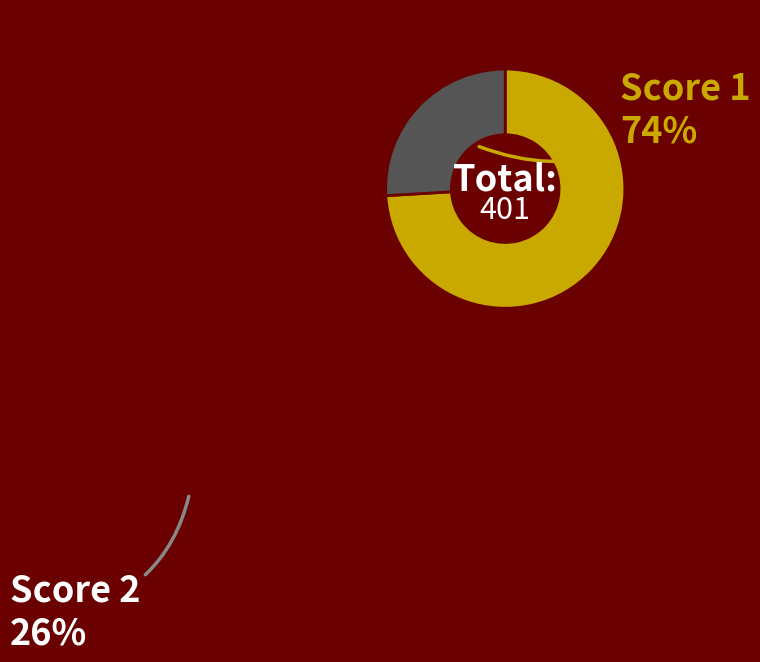

Which slice is the smallest?

Score 2